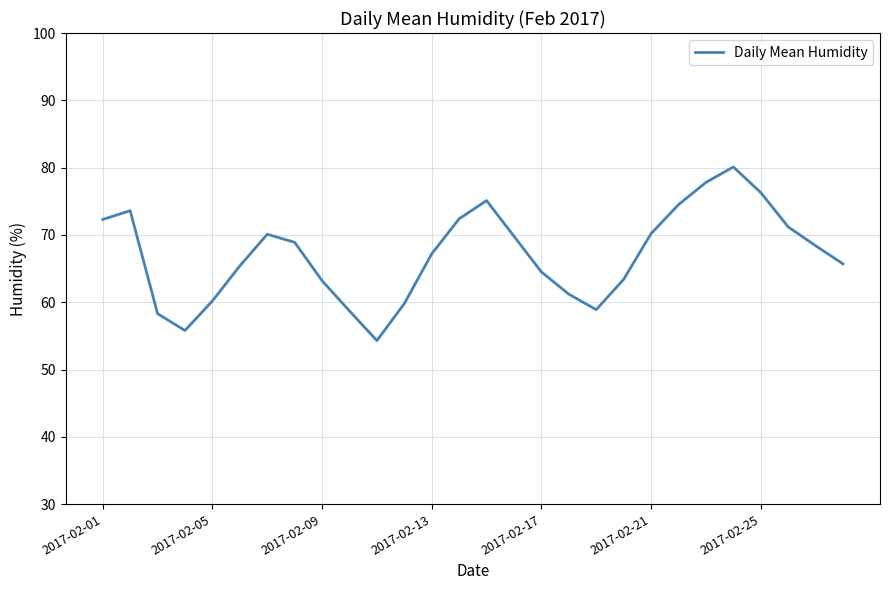

What is the difference between the second highest and minimum values?

23.5